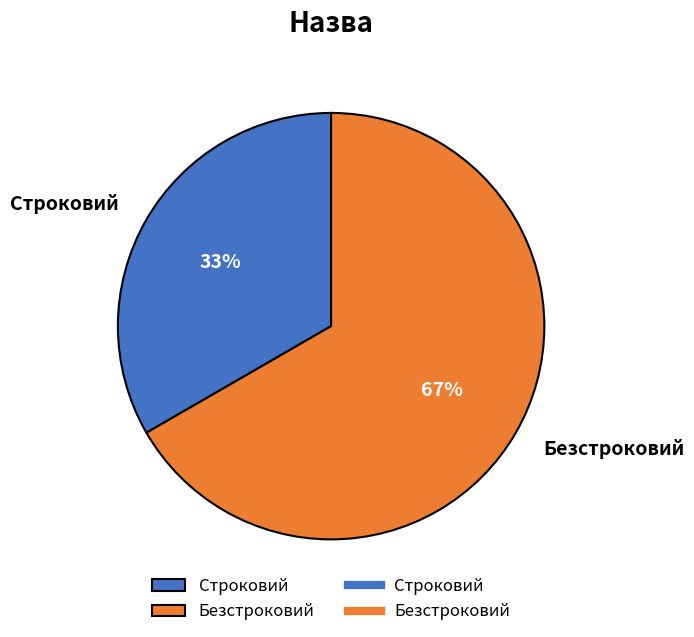

Is Безстроковий the majority of the pie?

Yes